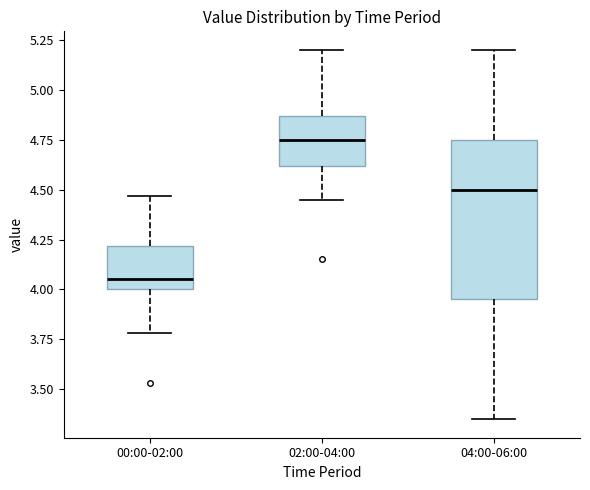

Which box's median line is the highest?

02:00-04:00